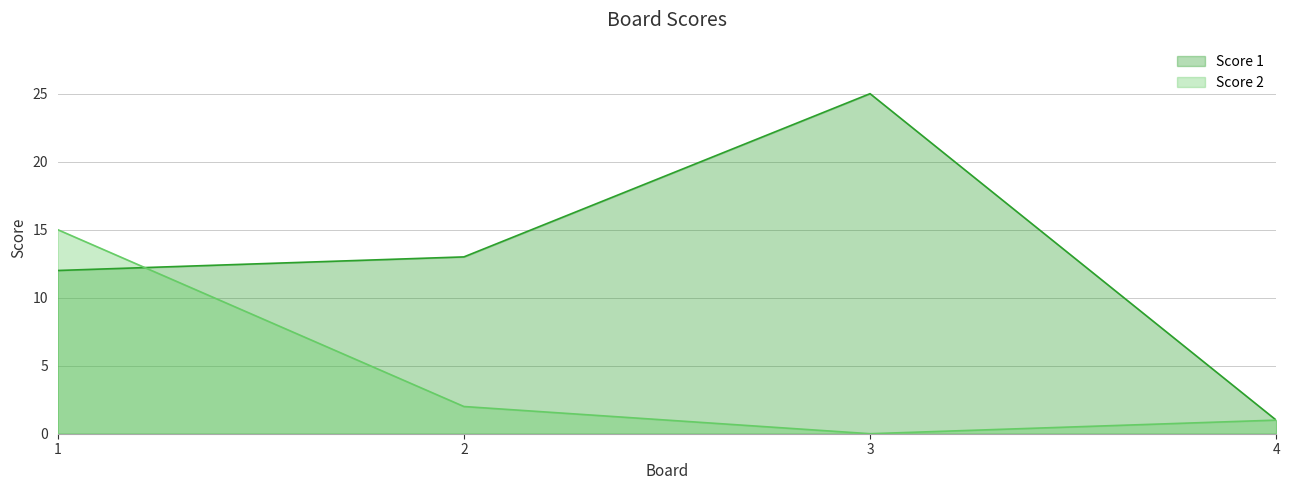

How many lines are shown in the chart?

2